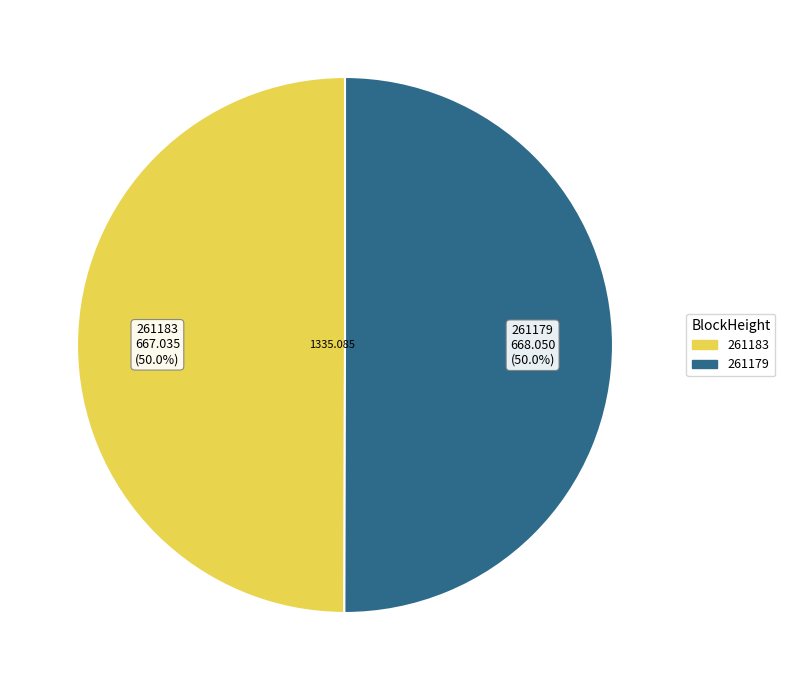

What percentage is NOT represented by 261179?

50.0%